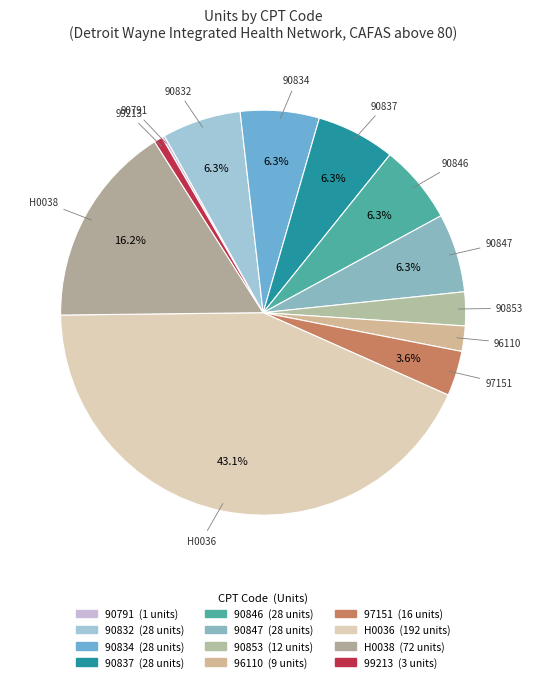

Which category has the smallest portion of the pie?

90791